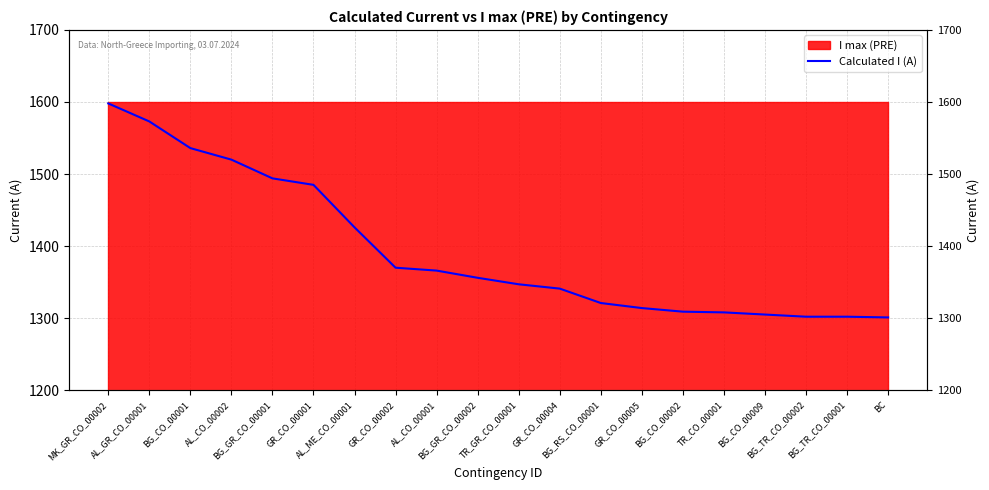

True or false: the data shows 449 at AL_CO_00001.

False